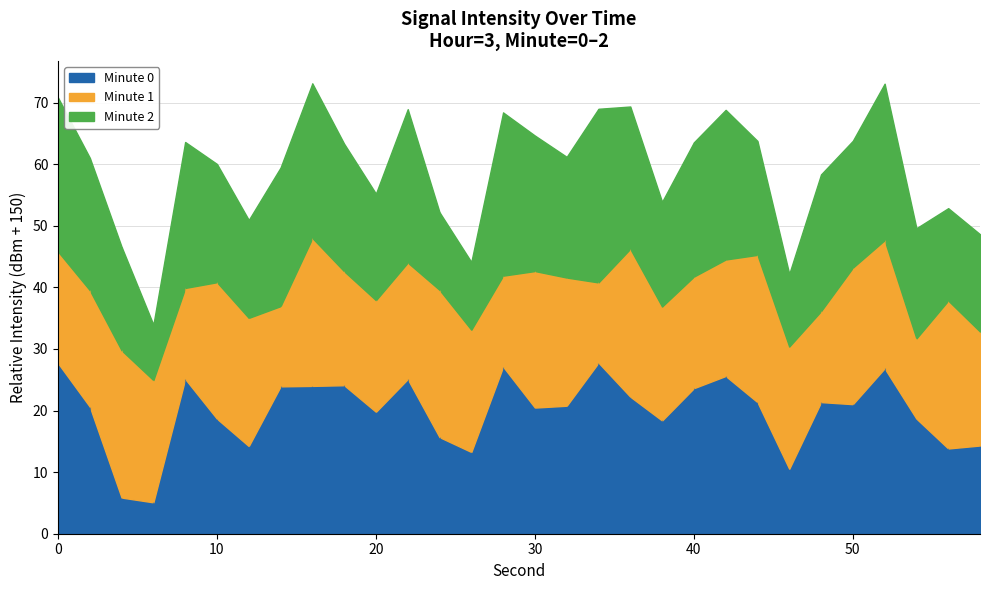

At which category does the chart reach its minimum across all series?

6